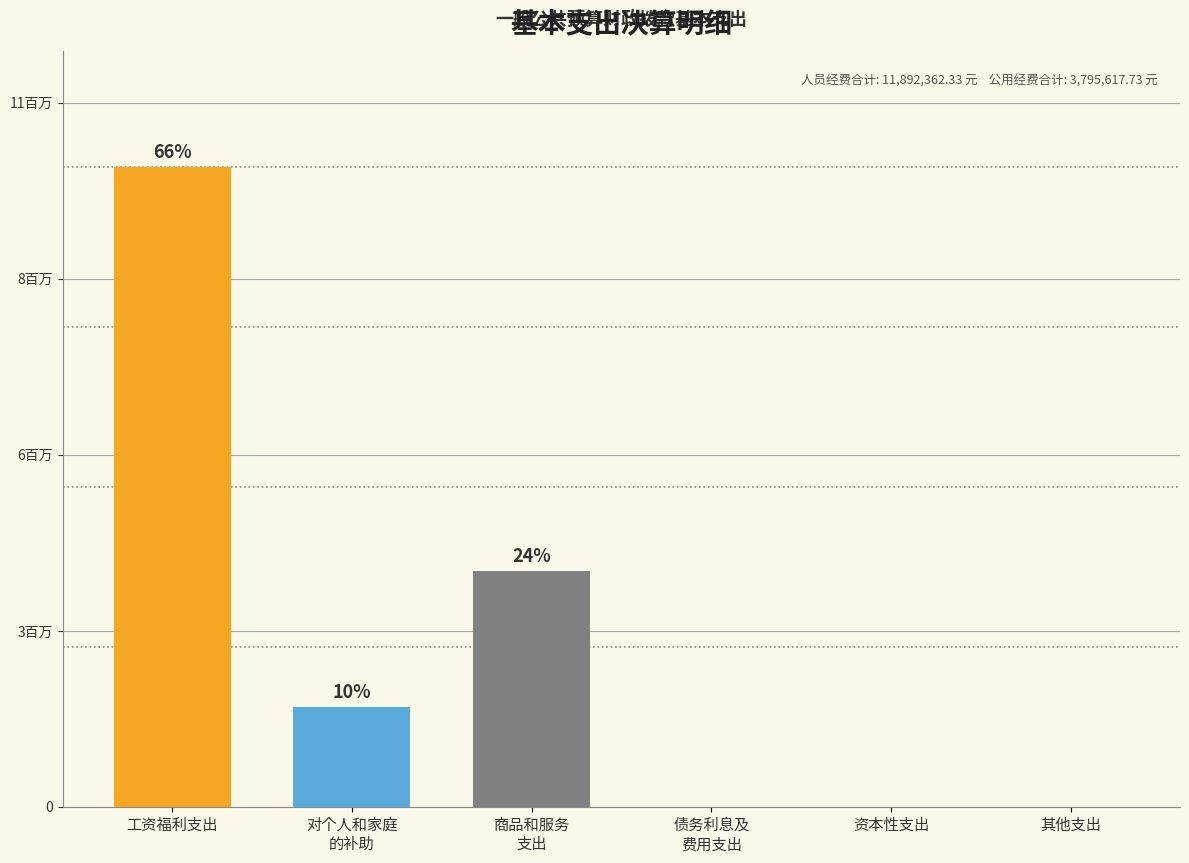

Does the chart contain any negative values?

No